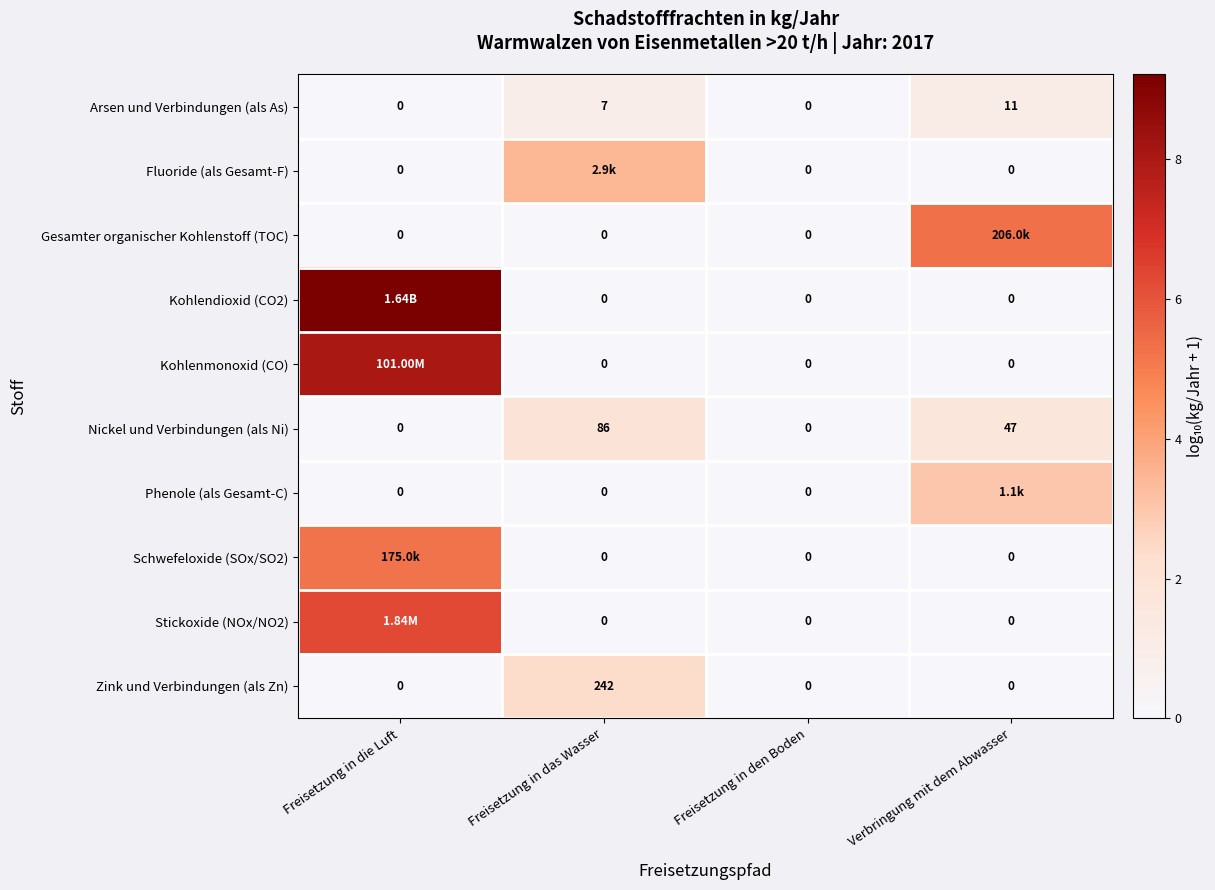

How many values in Nickel und Verbindungen (als Ni) are above zero?

2